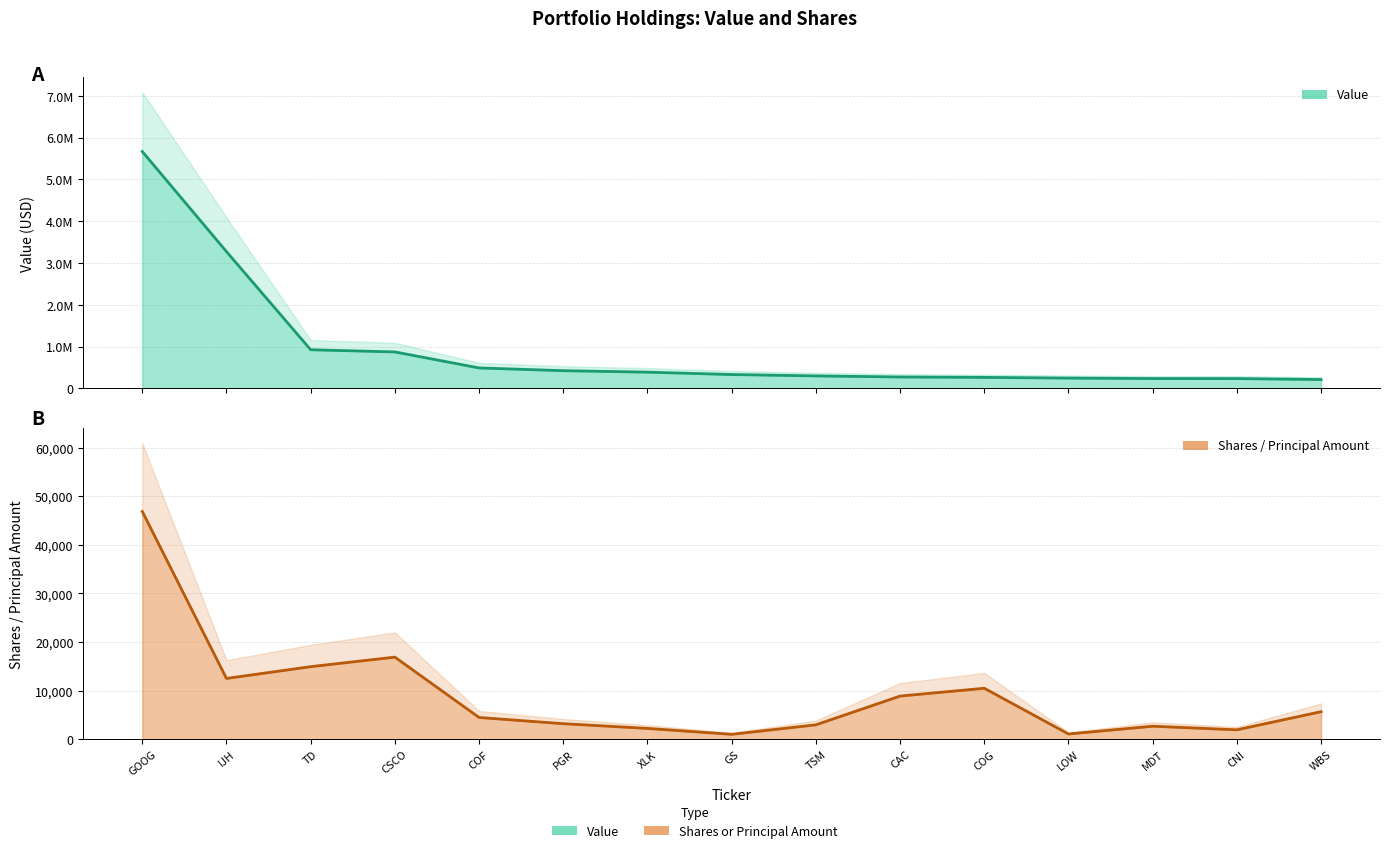

Which has a higher value, COG or LOW?

COG